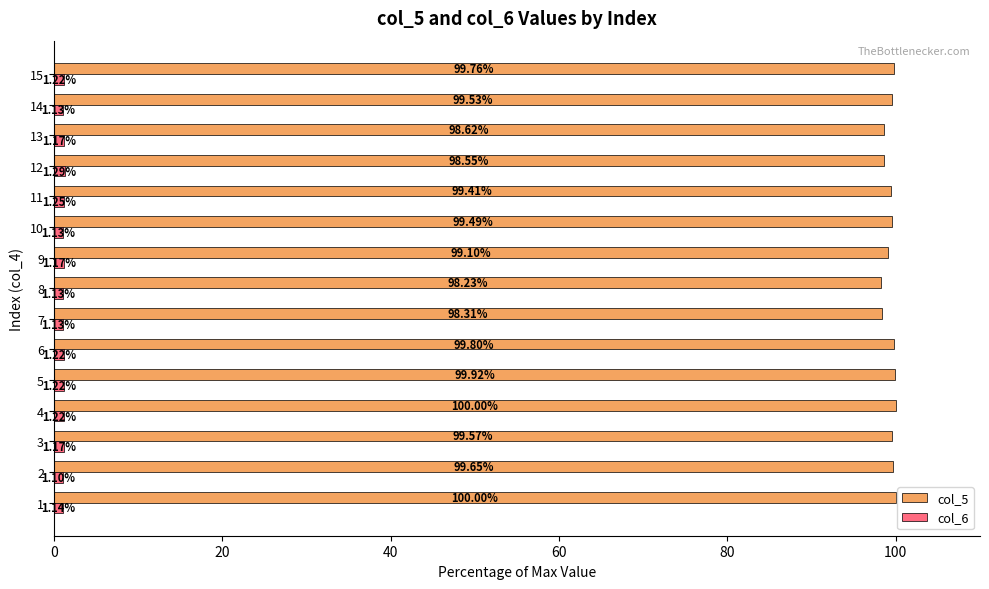

Is it true that col_5 equals 55.9 at 13?

False